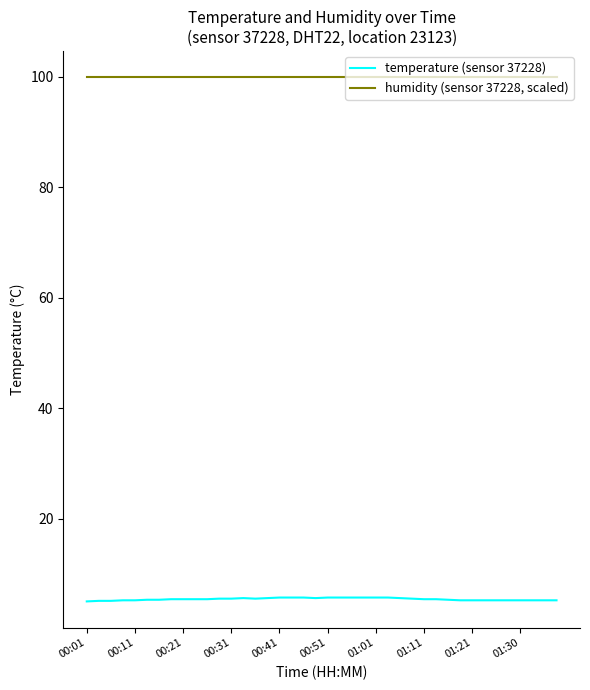

What are all the series names shown in the legend?

temperature (sensor 37228), humidity (sensor 37228, scaled)